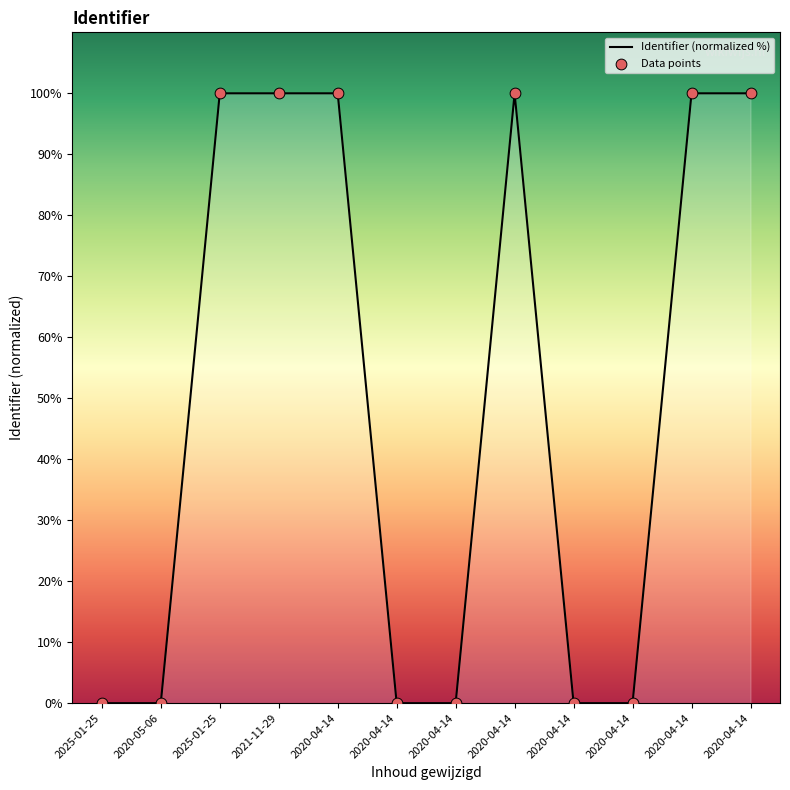

Does the chart have visible grid lines?

No